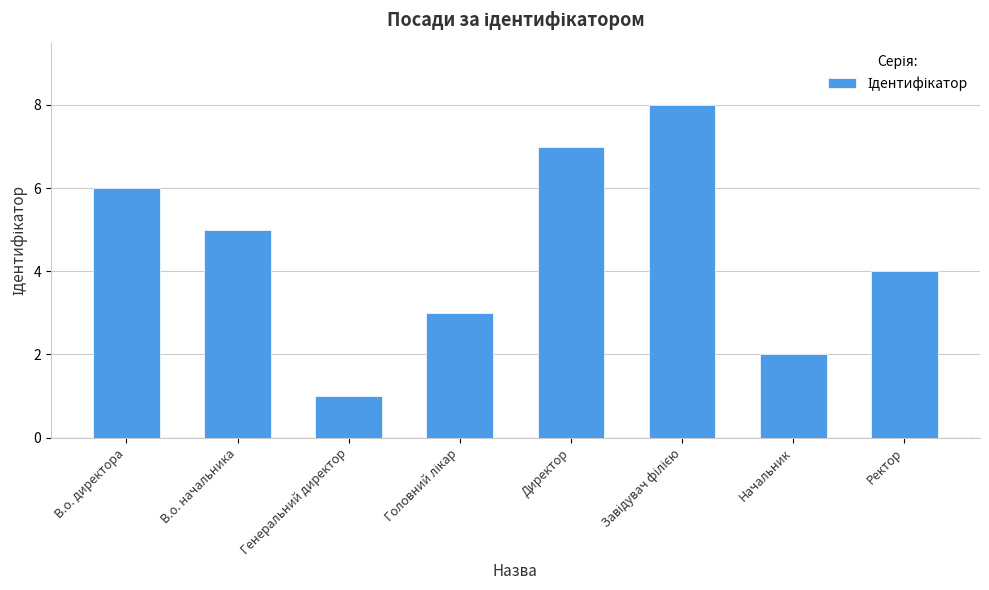

What is the minimum value shown in the chart?

1